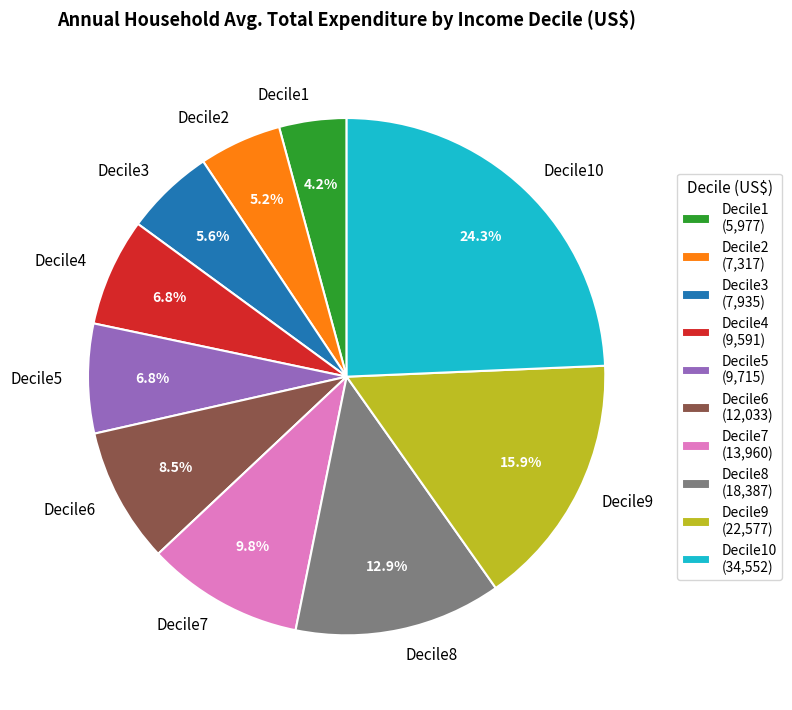

To the nearest percent, what is the difference between the Decile10 and Decile3 slice percentages?

19%